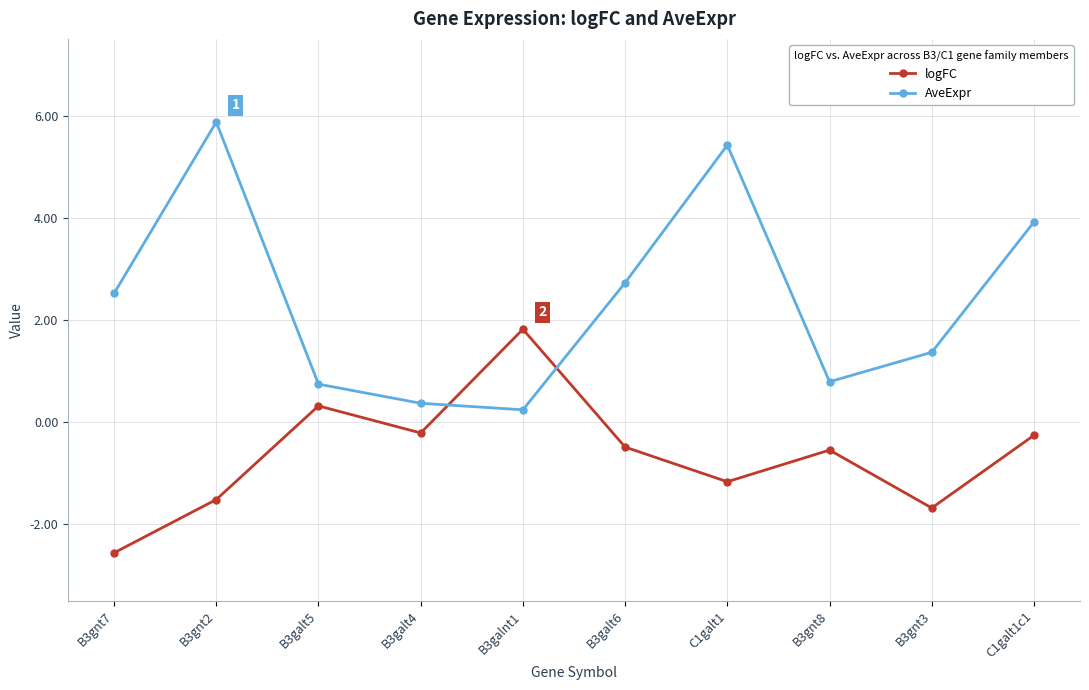

In logFC, how many points are lower than both neighbors (excluding endpoints)?

3